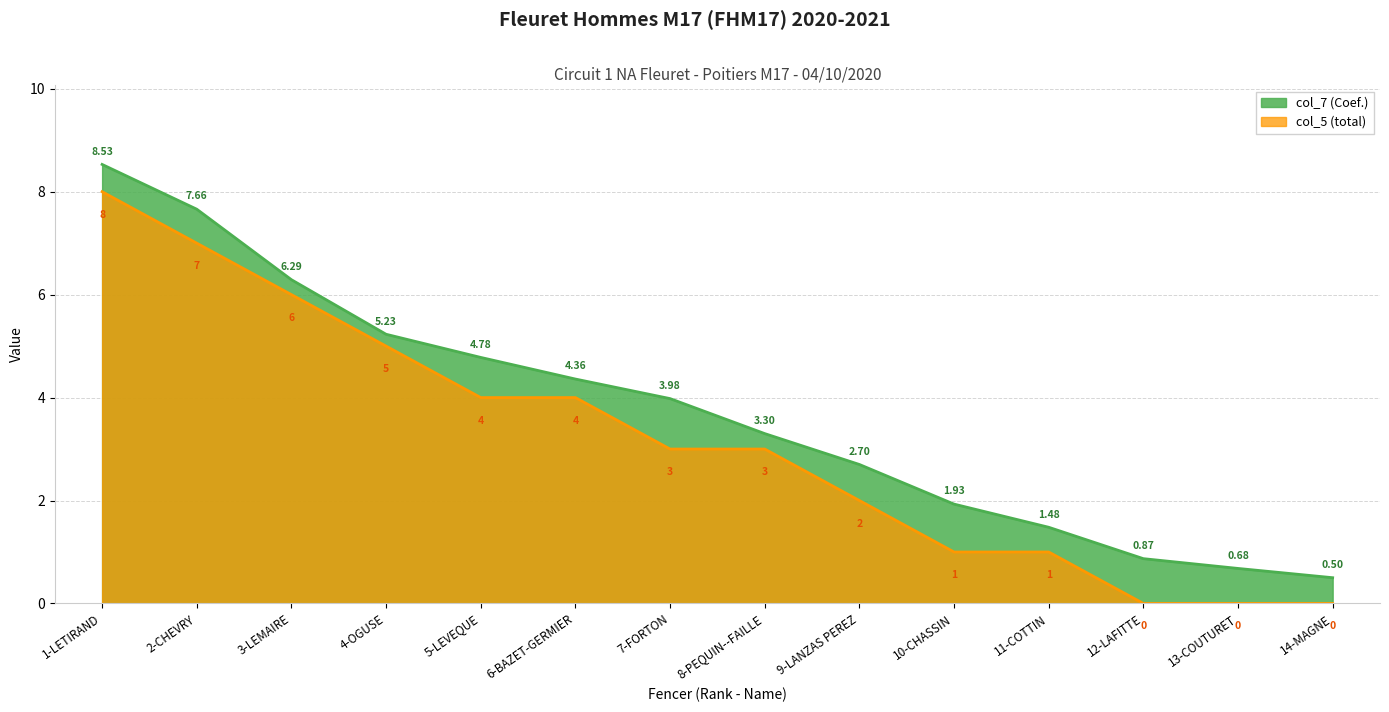

Is it true that col_7 (Coef.) equals 1.0 at 13-COUTURET?

False